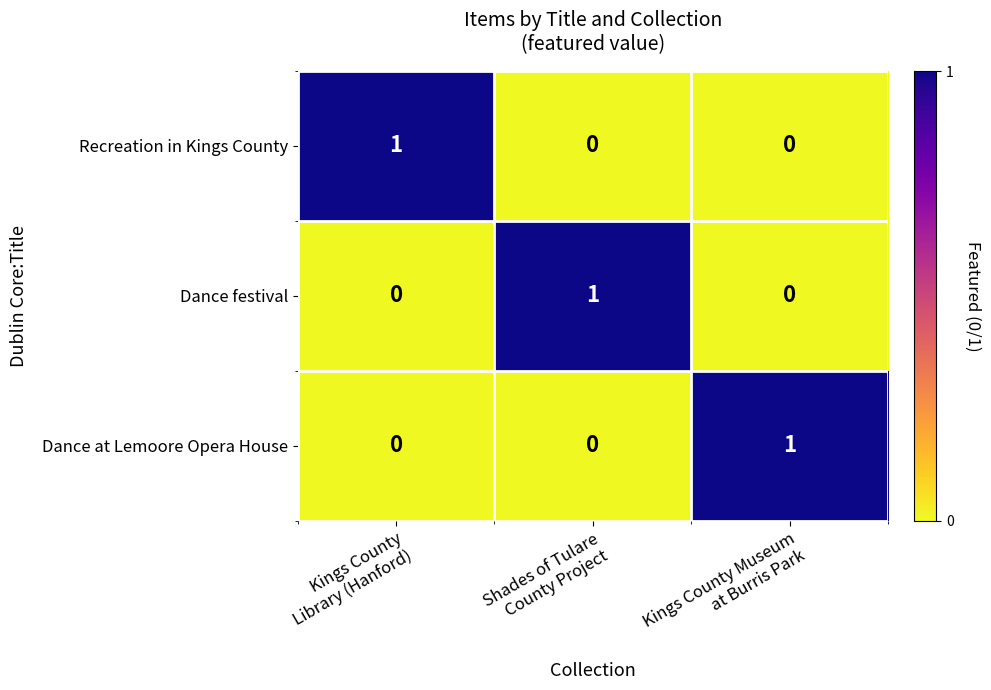

At how many categories does at least one series exceed 0?

3